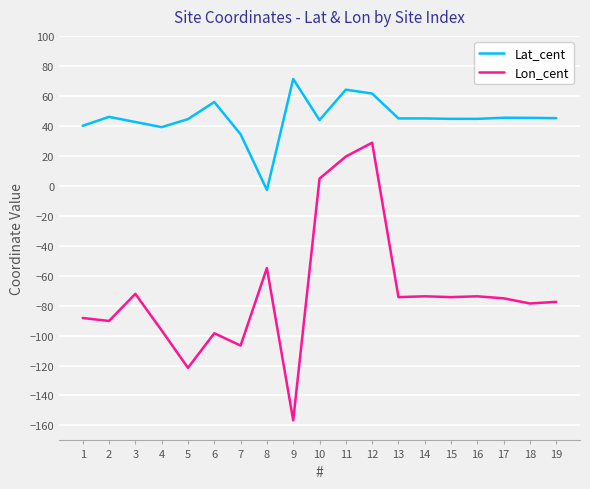

List the series in order of their peak value, highest first.

Lat_cent, Lon_cent